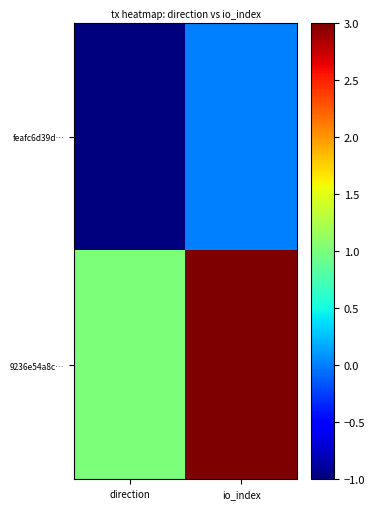

What is the spread (max minus min) of values at io_index?

3